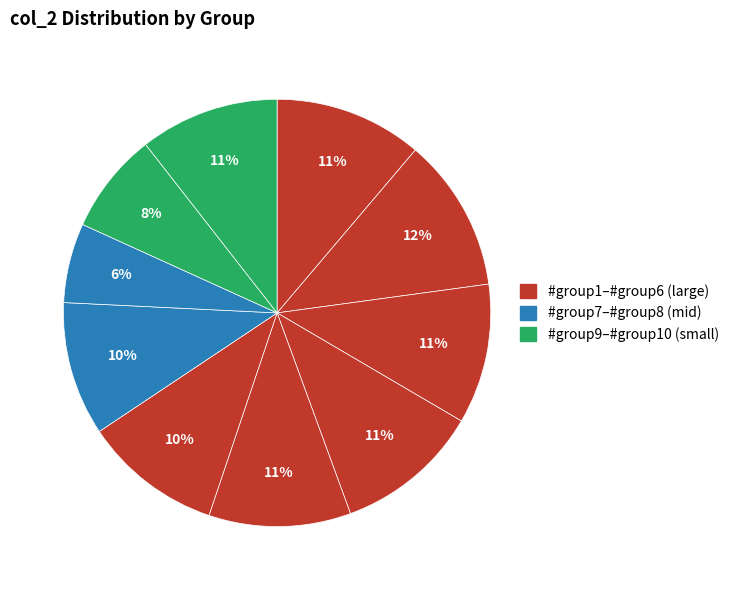

To the nearest percent, what is the average slice percentage?

10%